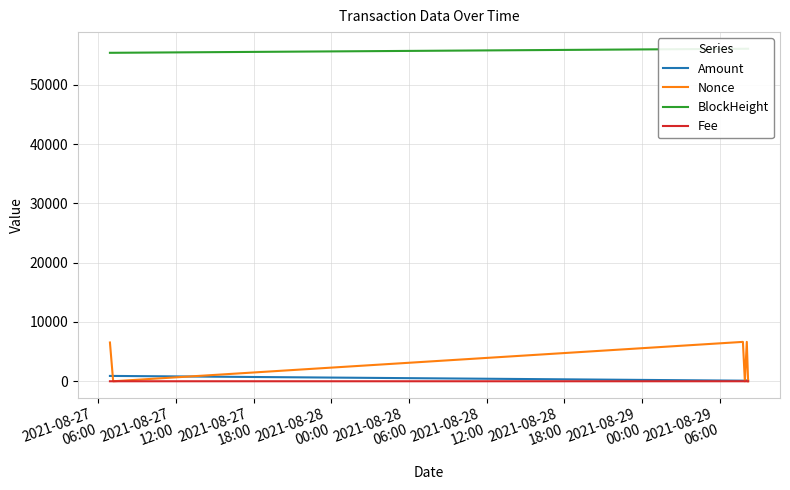

Rank the categories by Fee value from lowest to highest.

2021-08-27
12:00, 2021-08-28
00:00, 2021-08-28
12:00, 2021-08-27
06:00, 2021-08-27
18:00, 2021-08-28
06:00